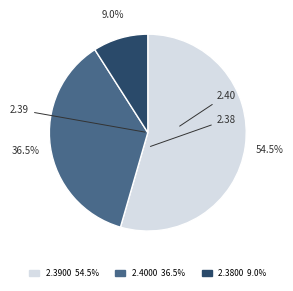

Is there any slice that represents more than half of the pie?

Yes